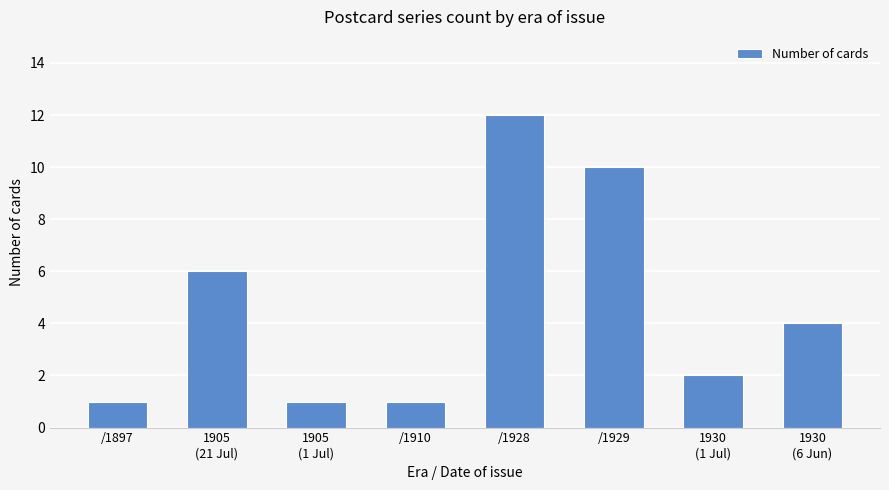

What is the maximum value shown in the chart?

12